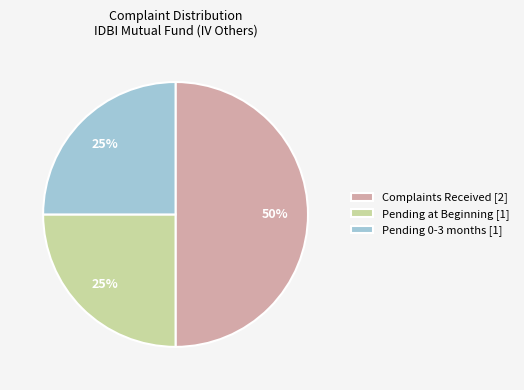

Does Pending 0-3 months [1] represent more than half of the total?

No